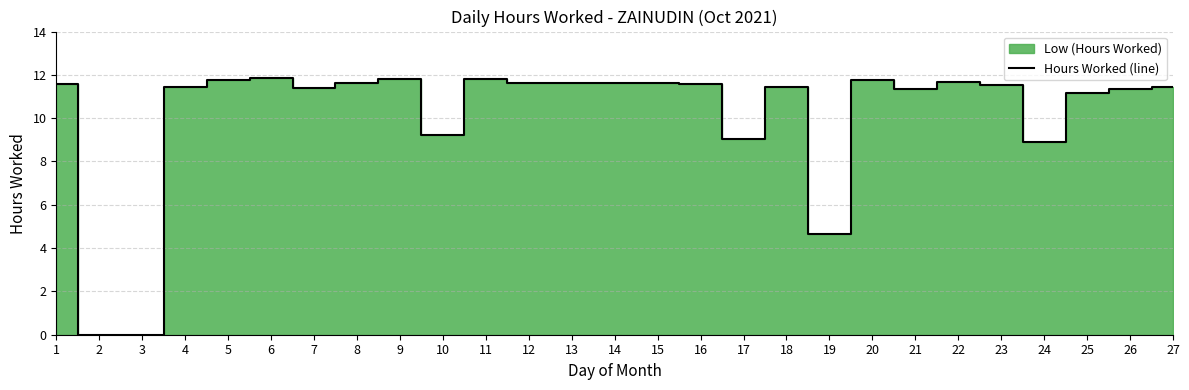

Reading left to right, extract all data points from this chart.

1=11.6	2=0.0	3=0.0	4=11.4	5=11.8	6=11.8	7=11.4	8=11.6	9=11.8	10=9.2	11=11.8	12=11.6	13=11.6	14=11.6	15=11.6	16=11.6	17=9.1	18=11.4	19=4.7	20=11.8	21=11.3	22=11.7	23=11.5	24=8.9	25=11.1	26=11.3	27=11.5